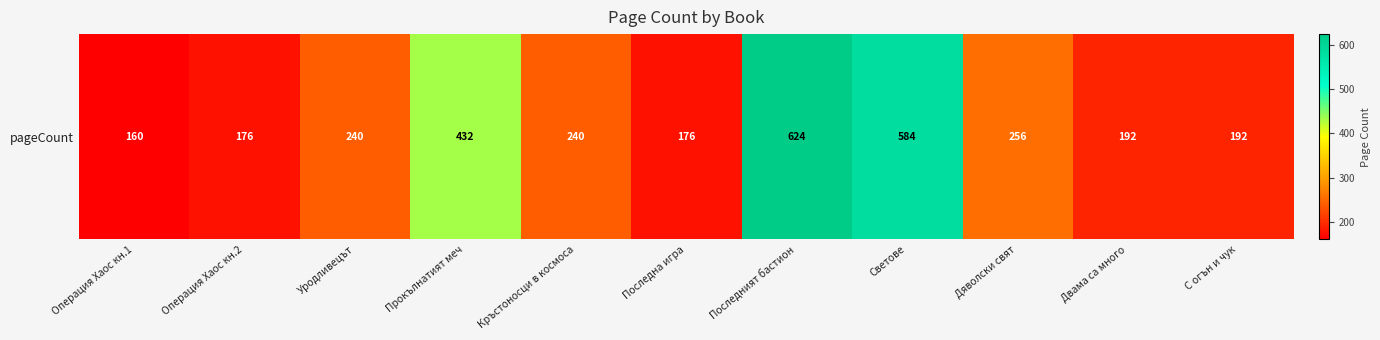

Reading left to right, transcribe all the data shown in this chart.

160	176	240	432	240	176	624	584	256	192	192